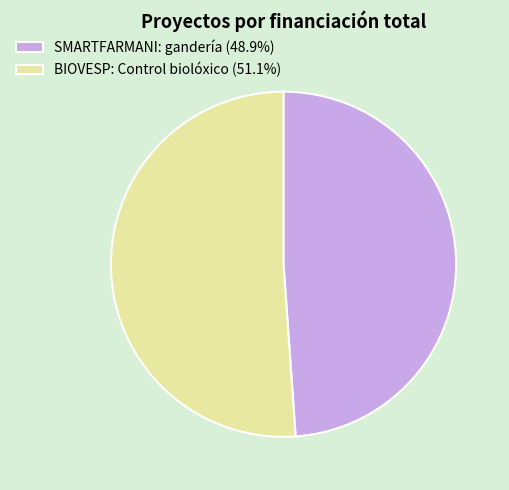

Combined, do SMARTFARMANI: gandería and BIOVESP: Control biolóxico account for over 50%?

Yes